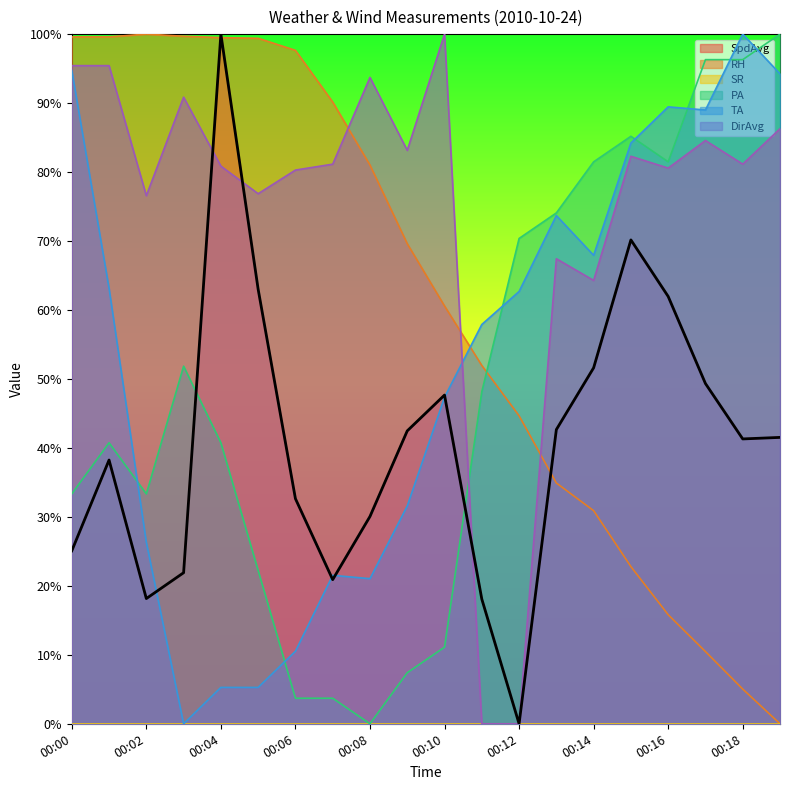

What is the difference between the maximum and minimum values in the PA series?

1.0